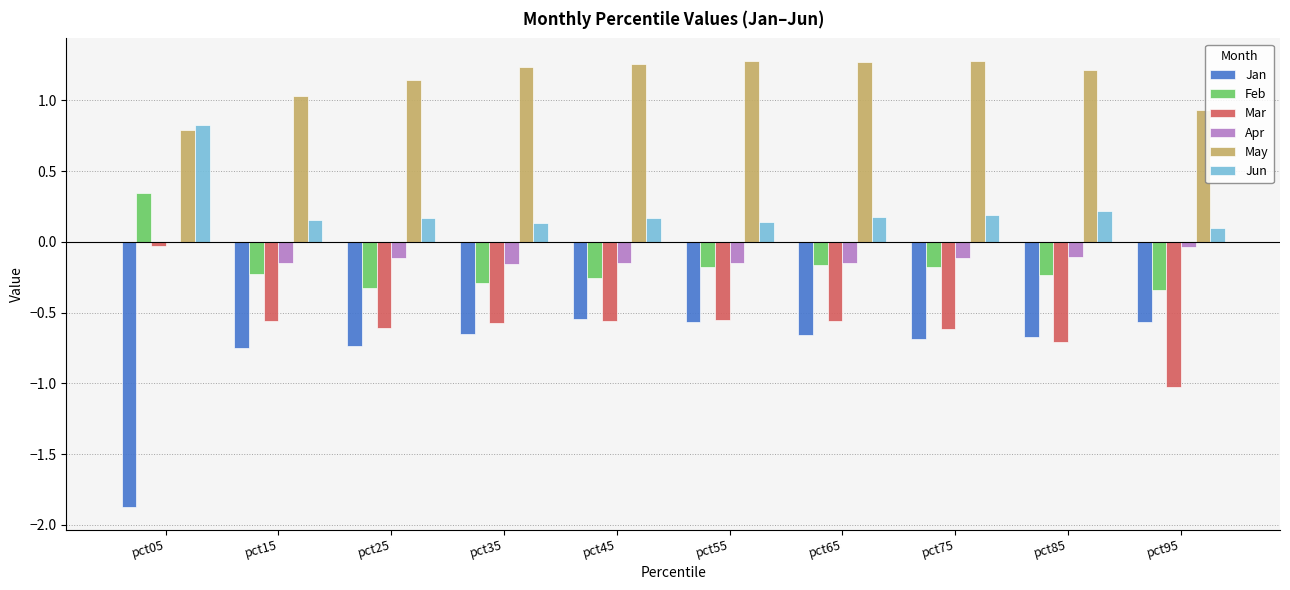

What is the sum of the Mar values at pct25 and pct15?

-1.2